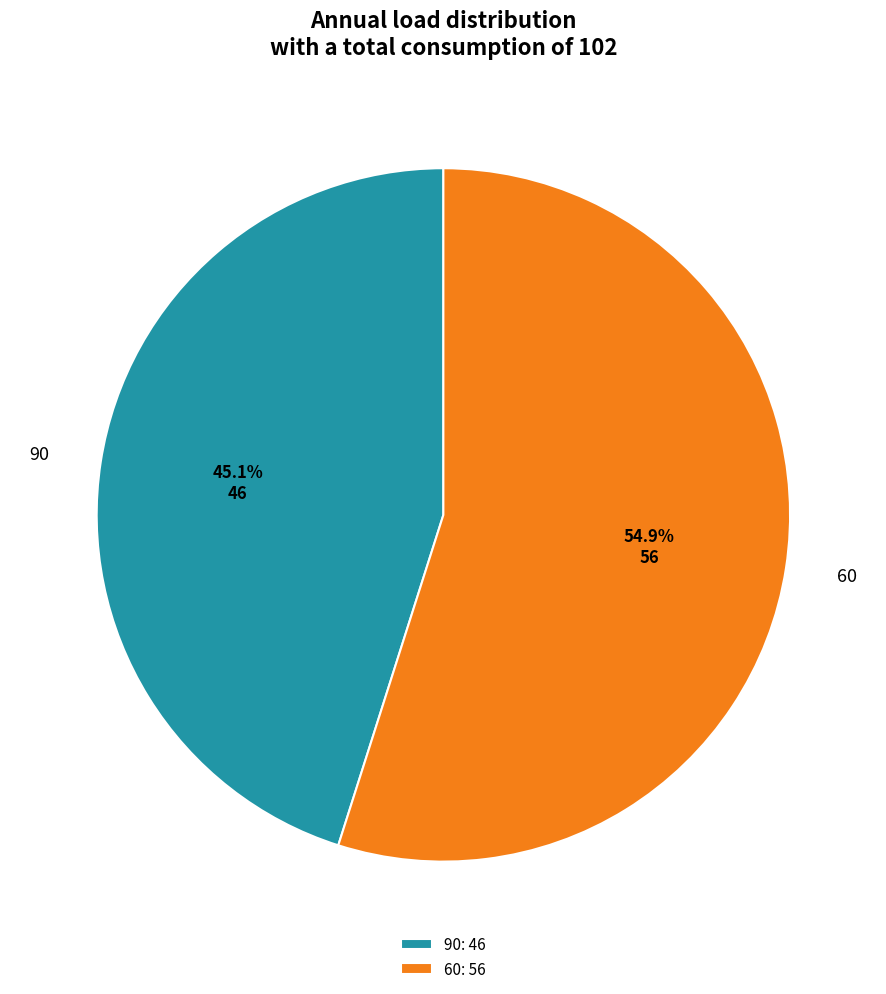

Approximately how many times larger is the value at 90 compared to 60?

0.8